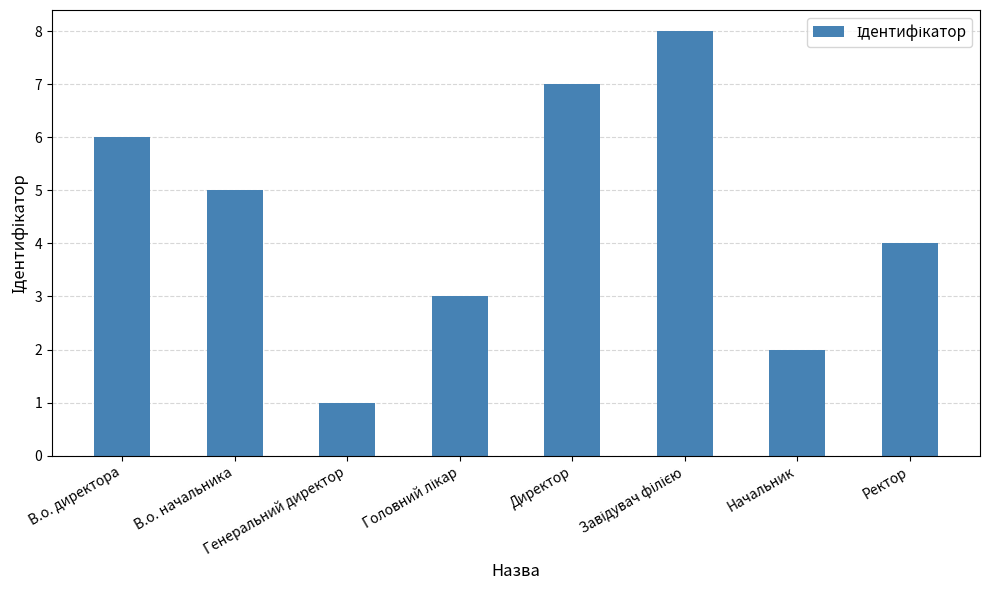

What is the difference between the second highest and second lowest values?

5